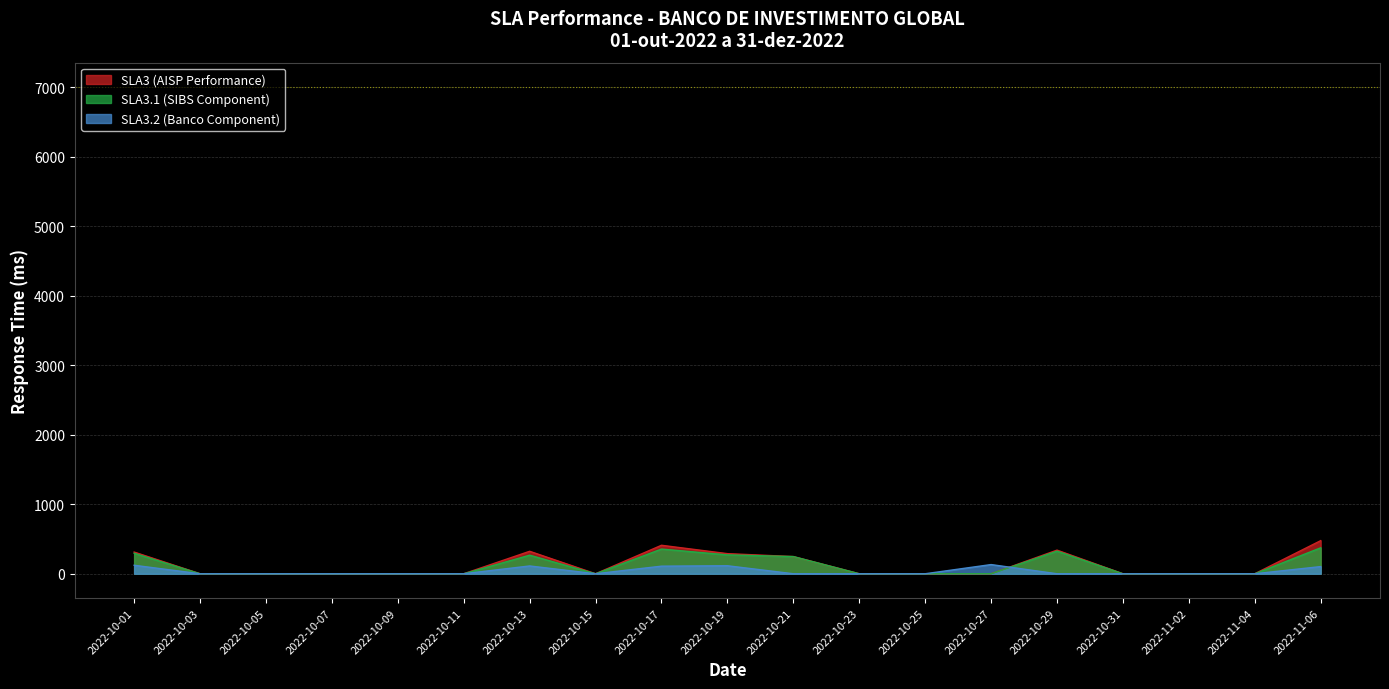

Between 2022-10-13 and 2022-10-21, which is larger?

2022-10-13